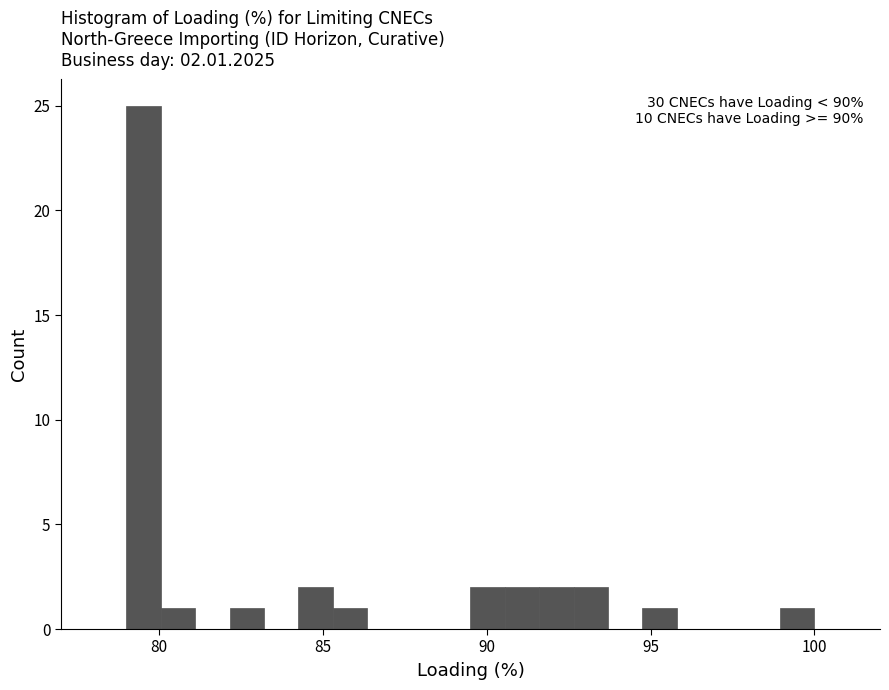

Around what value on the x-axis is the tallest bar? Give the approximate position of its centre, as read against the axis.

79.5